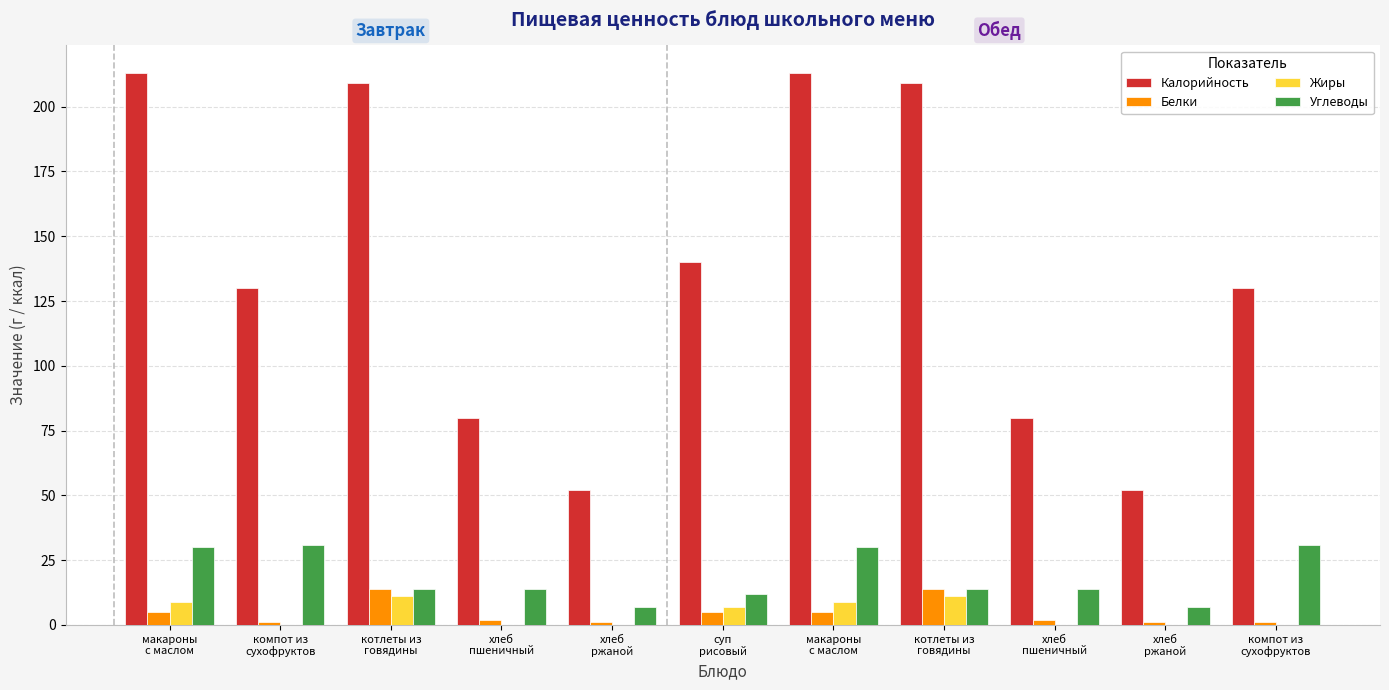

What are all the series names shown in the legend?

Калорийность, Белки, Жиры, Углеводы